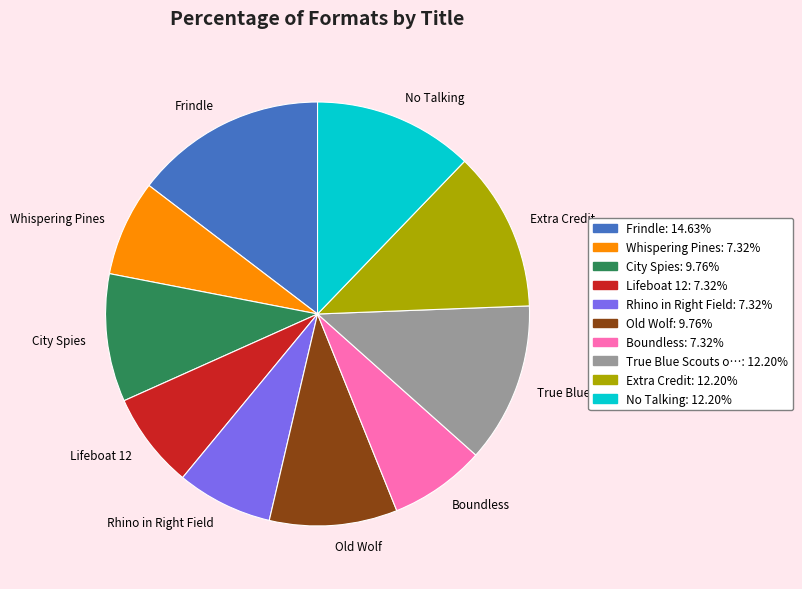

Count the number of slices in the pie.

10